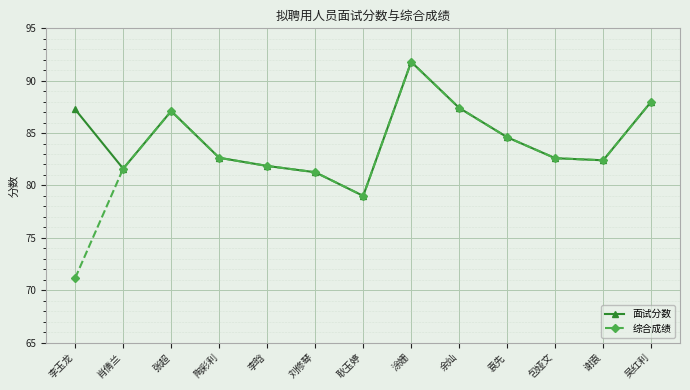

Which series has the widest spread of values?

综合成绩